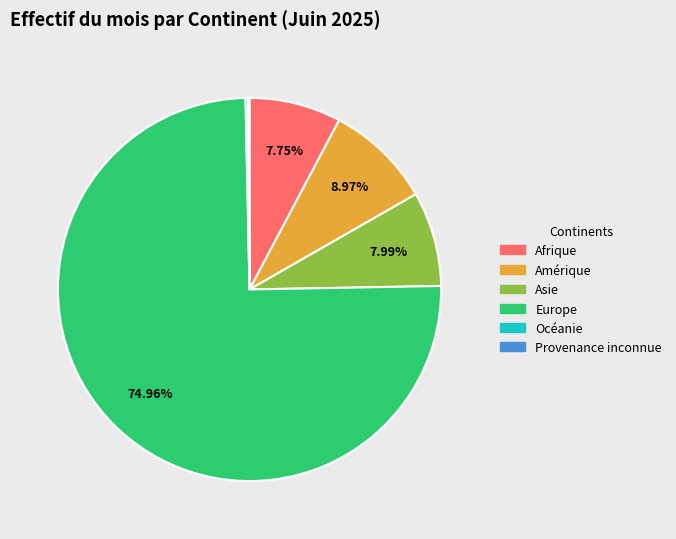

Do Europe and Afrique together represent more than half of the pie?

Yes